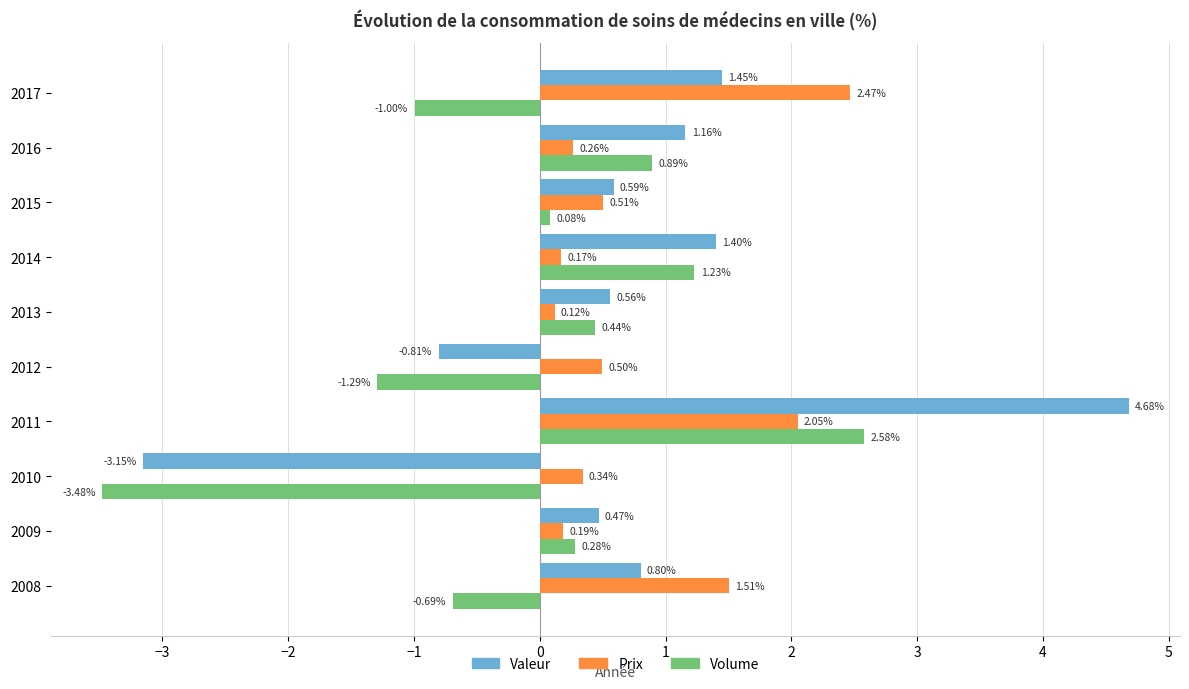

Where is Volume nearest to the value 0?

2015